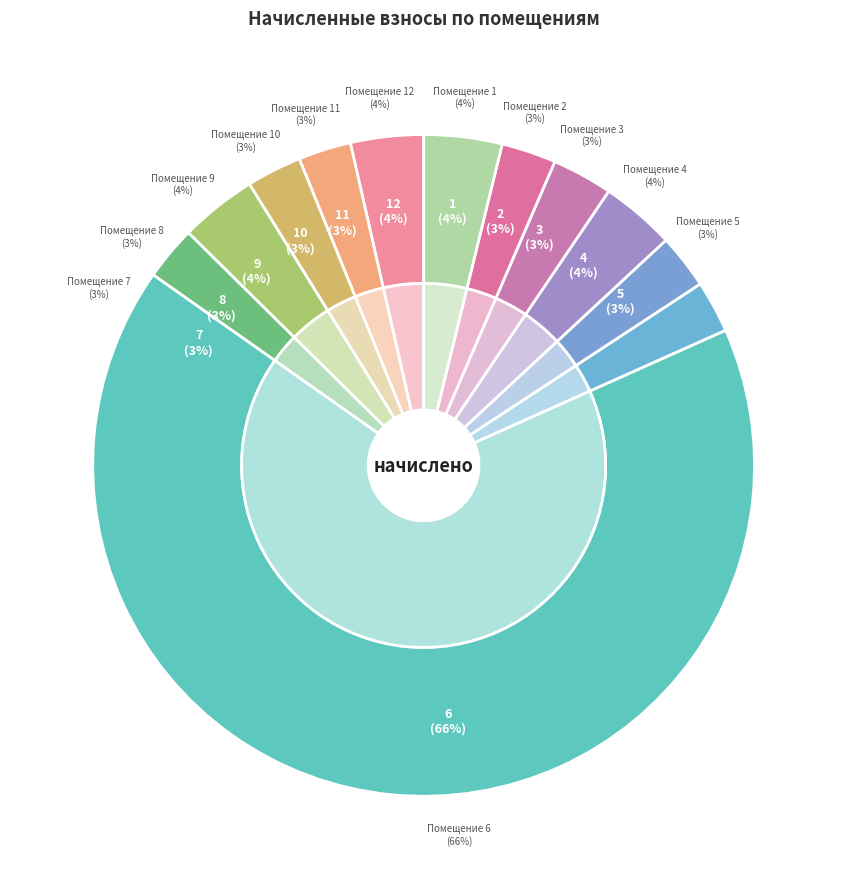

The 2 slice represents 1% of the pie. True or false?

False